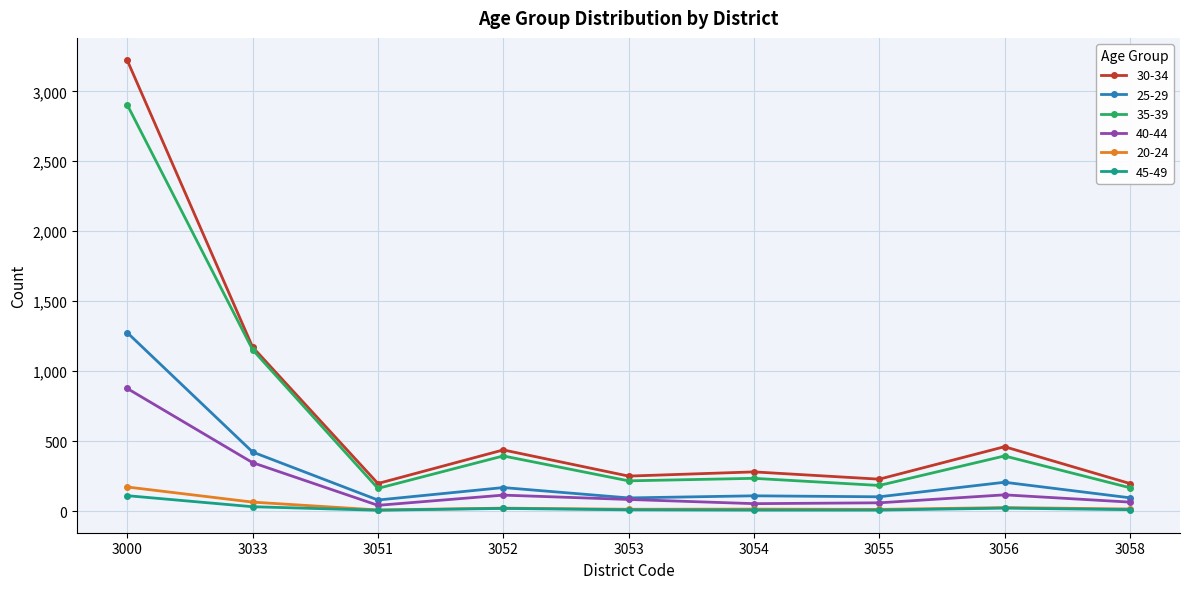

What is the average value of the 45-49 series?

24